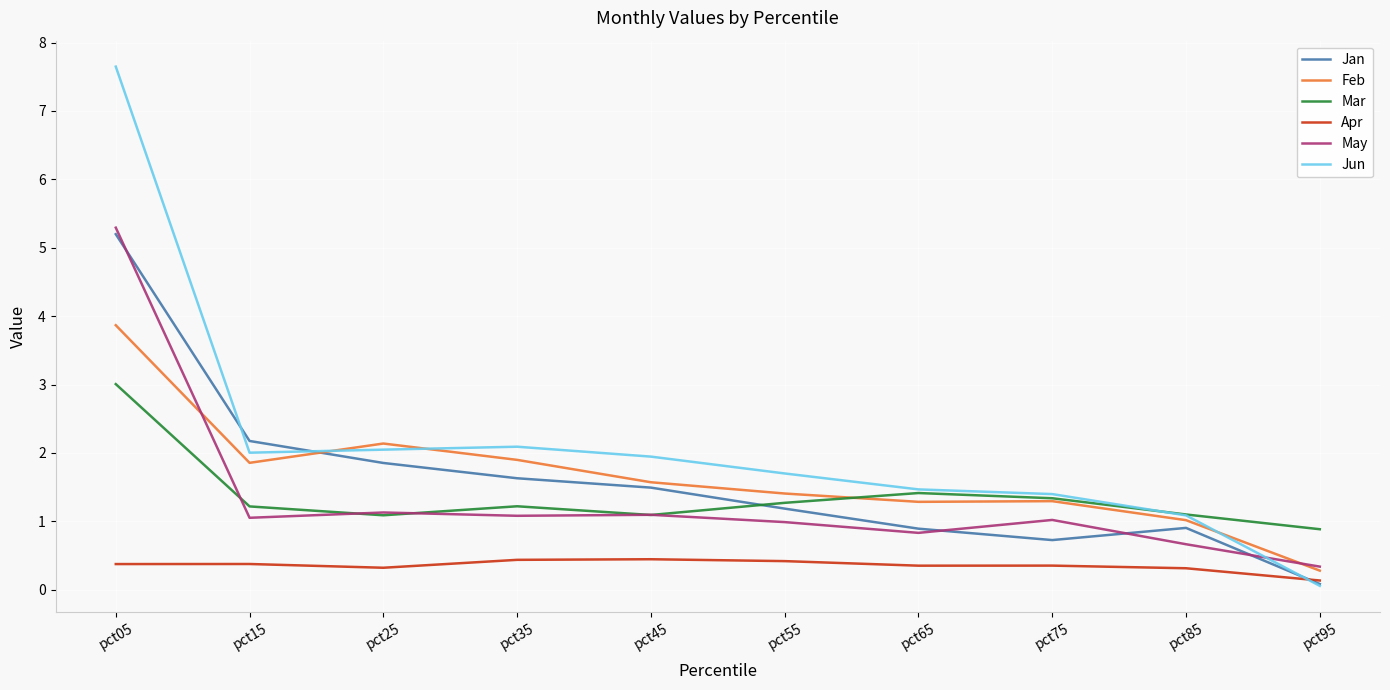

True or false: Jun has a value of 1.1 at pct85.

True